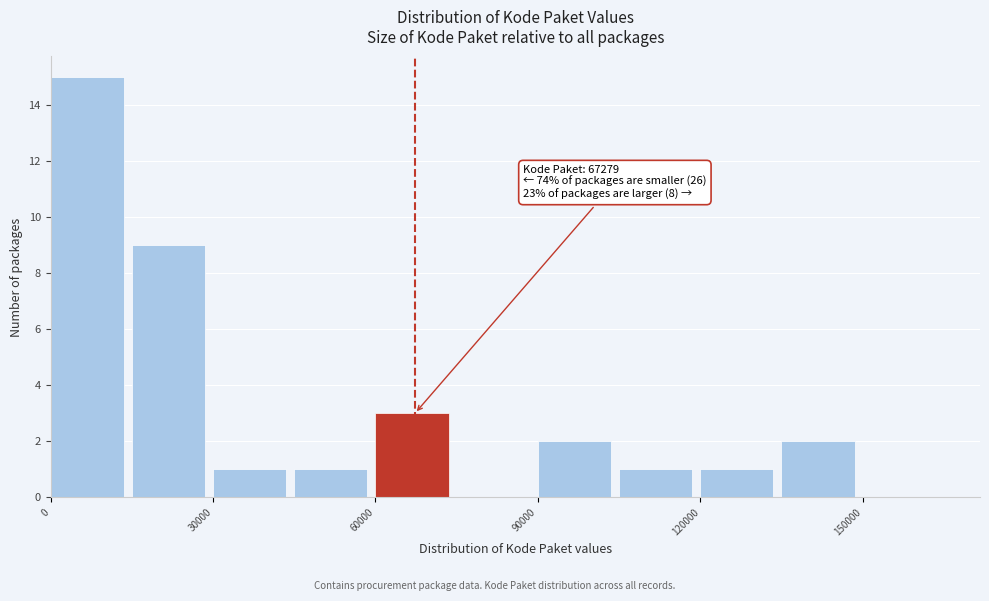

Around what value on the x-axis is the tallest bar? Give the approximate position of its centre, as read against the axis.

5000